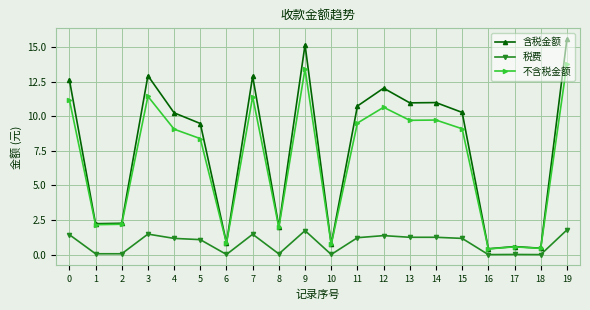

What is the difference between the 不含税金额 values at 9 and 6?

12.6